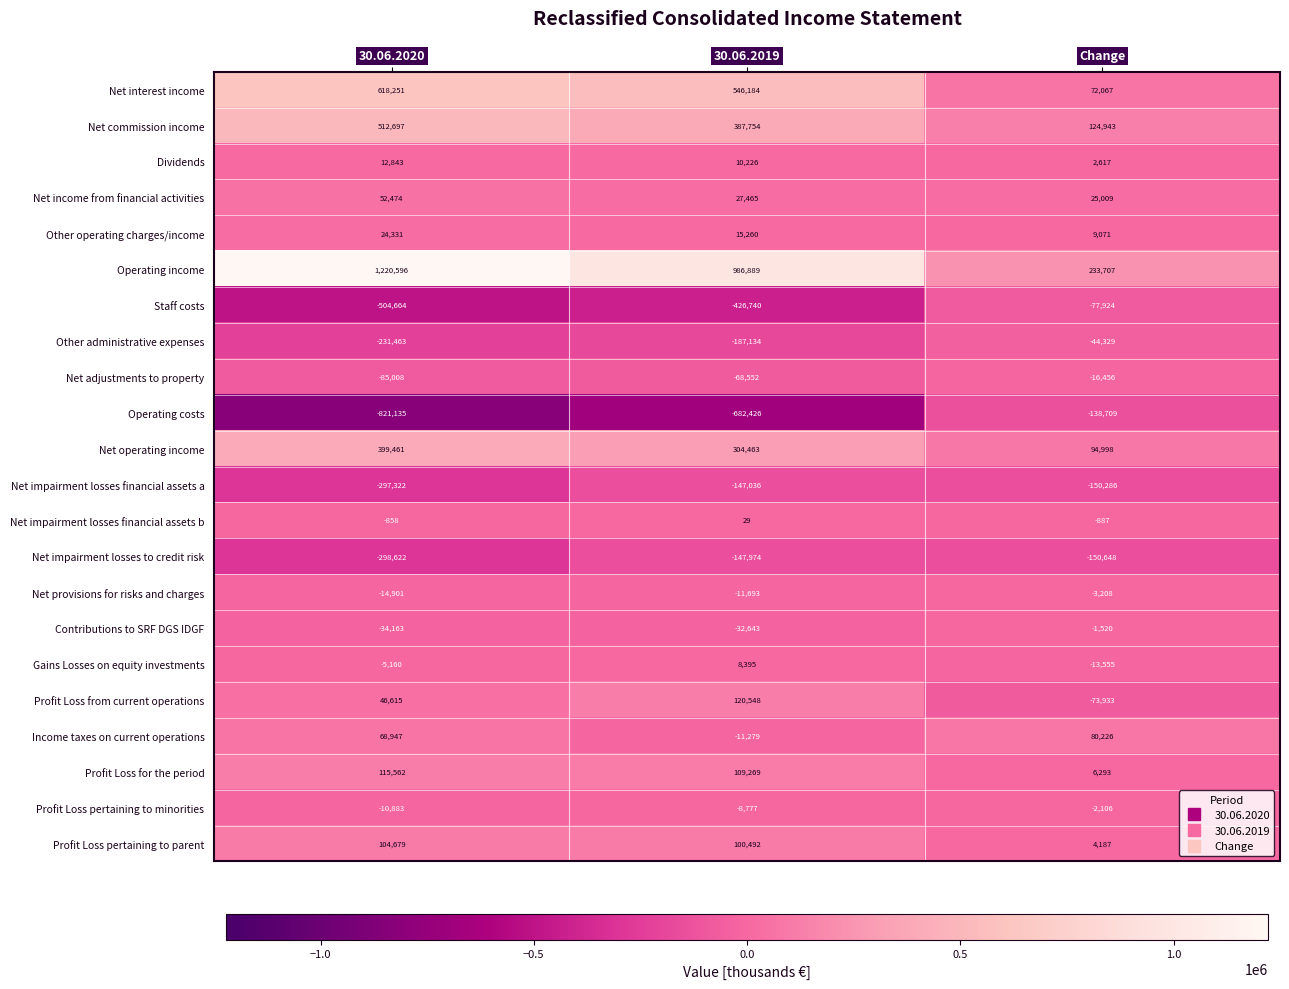

What is the difference between the second highest and minimum values in the Profit Loss pertaining to parent series?

96305